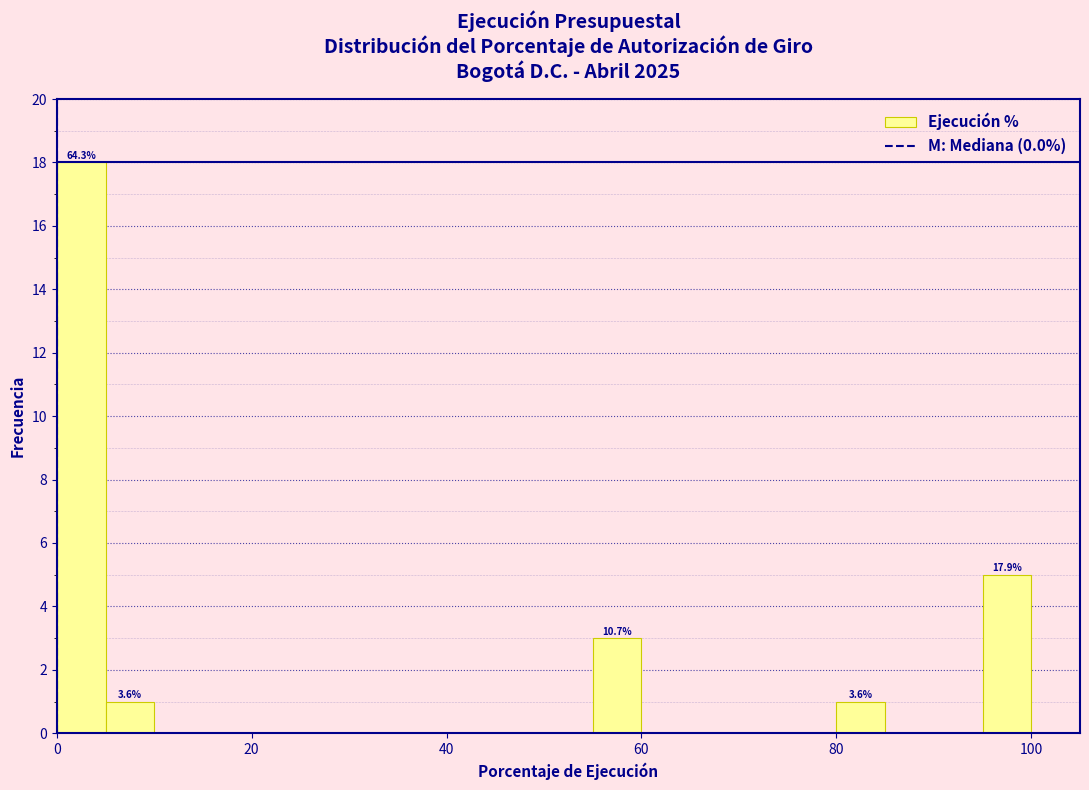

Read against the x-axis, roughly where is the centre of the tallest bar?

2